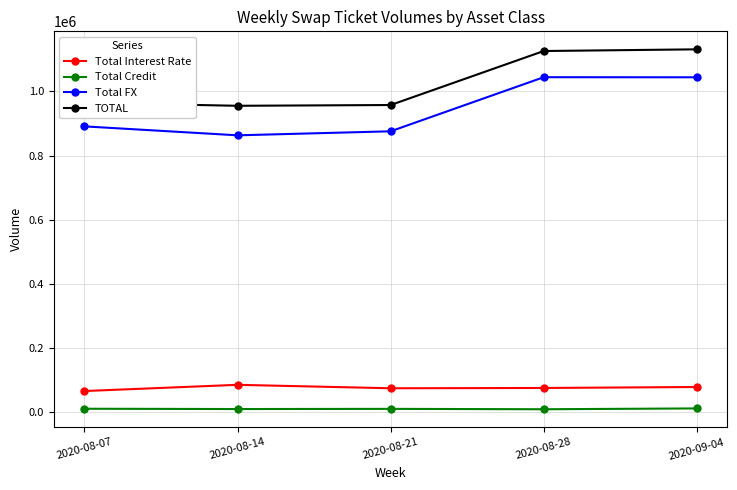

Count the number of data series in this chart.

4